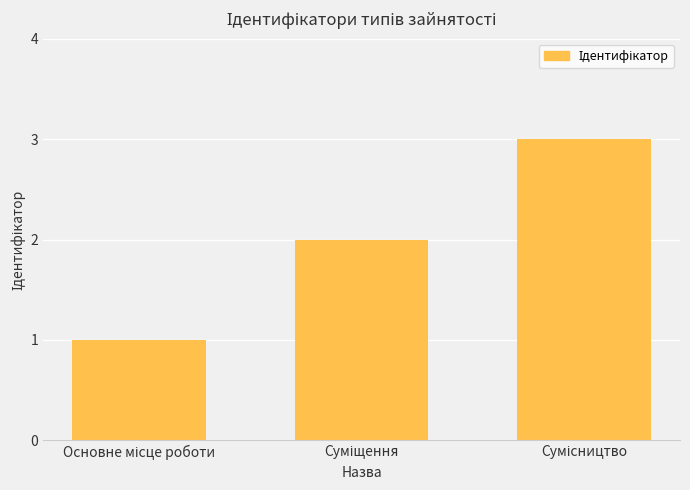

What is the sum of all values?

6